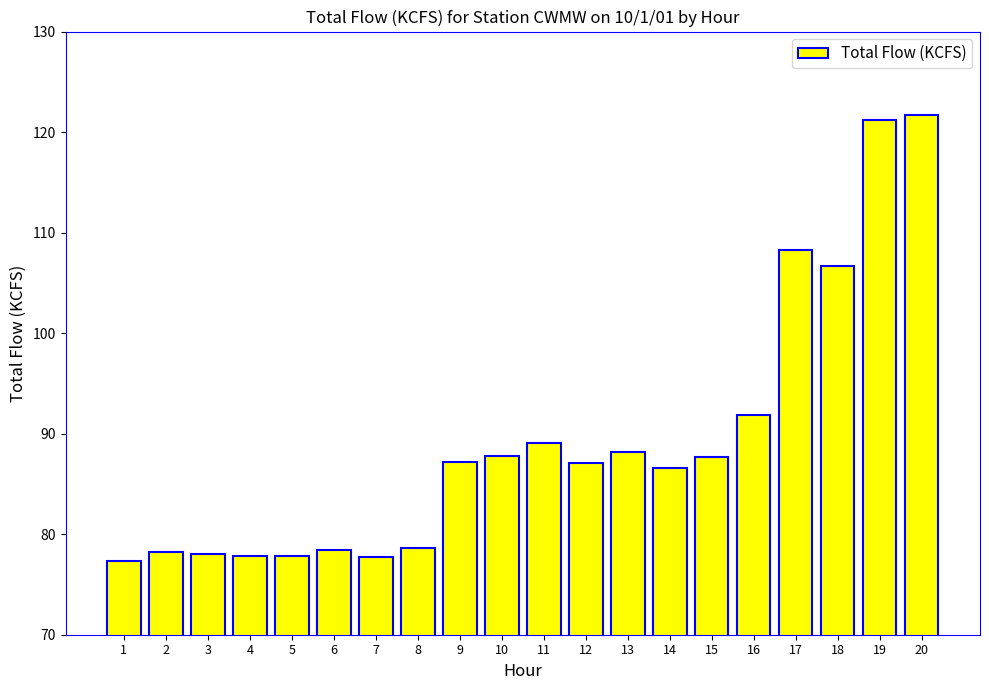

What is the sum of the values at 7 and 15?

165.4